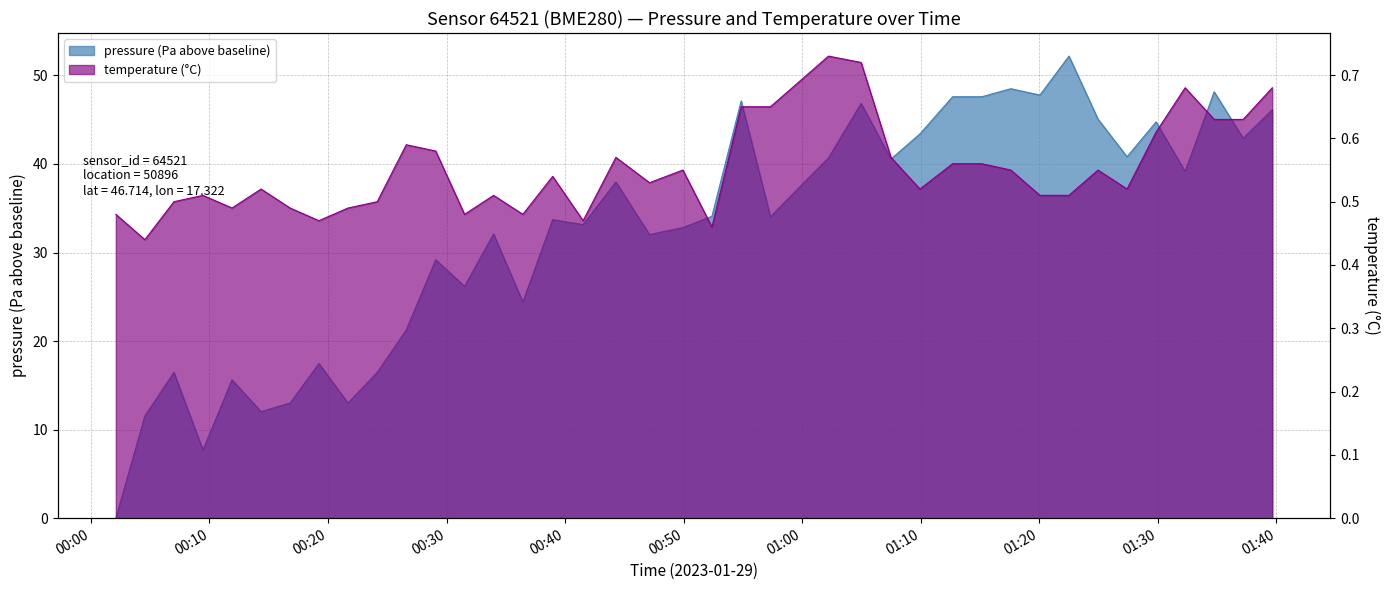

What is the average value of the pressure series?

32.5